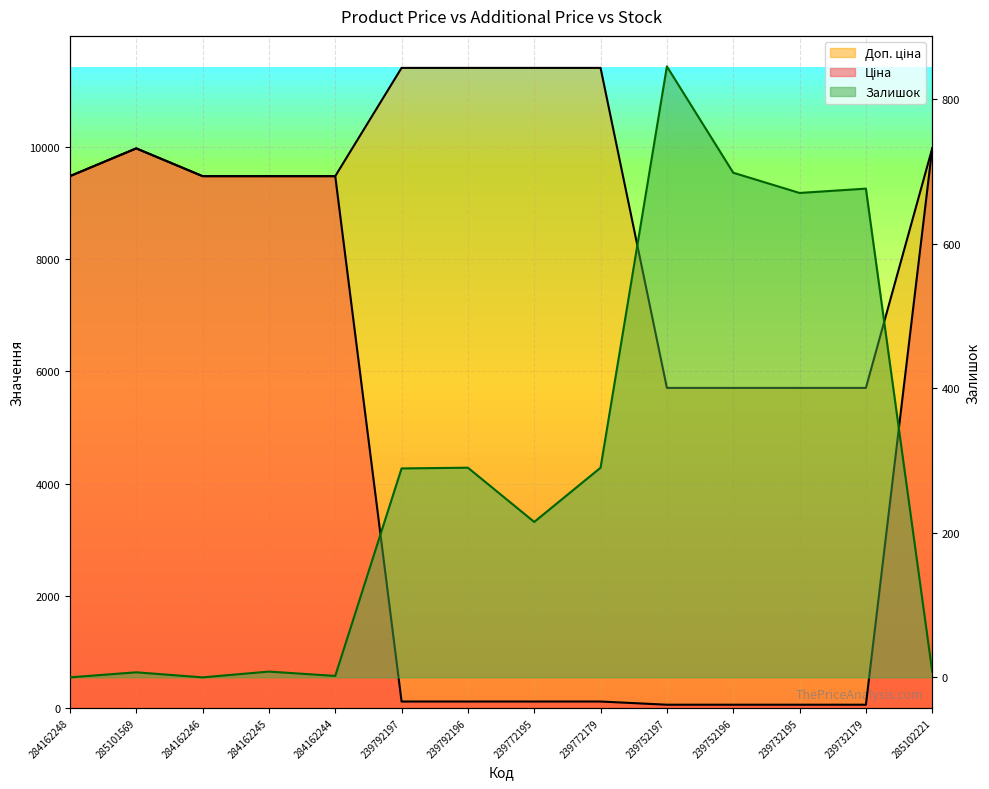

True or false: Доп. ціна has more than 2 points higher than both neighbors.

False